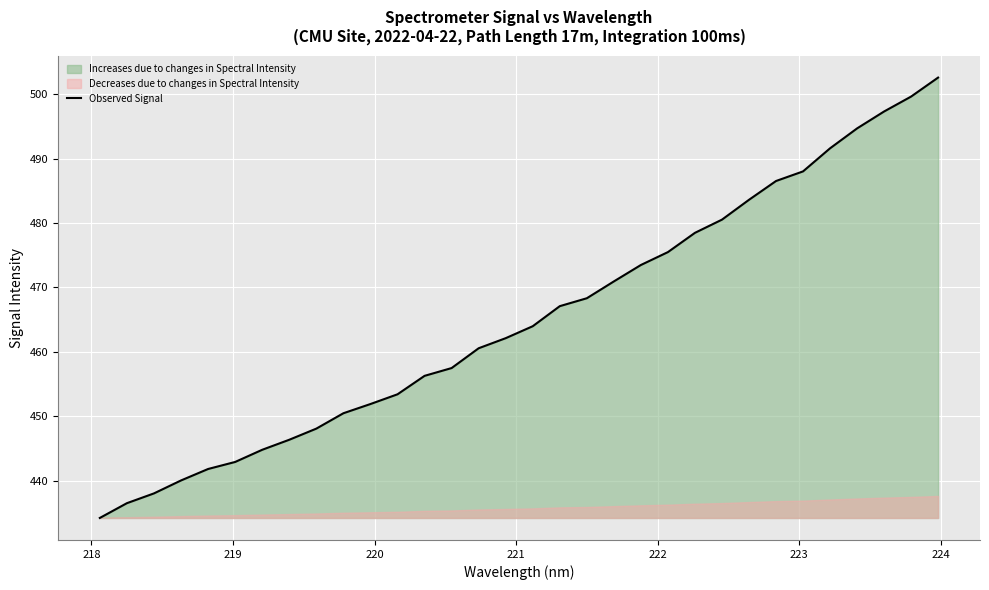

What is the highest value of the Observed Signal series?

502.6